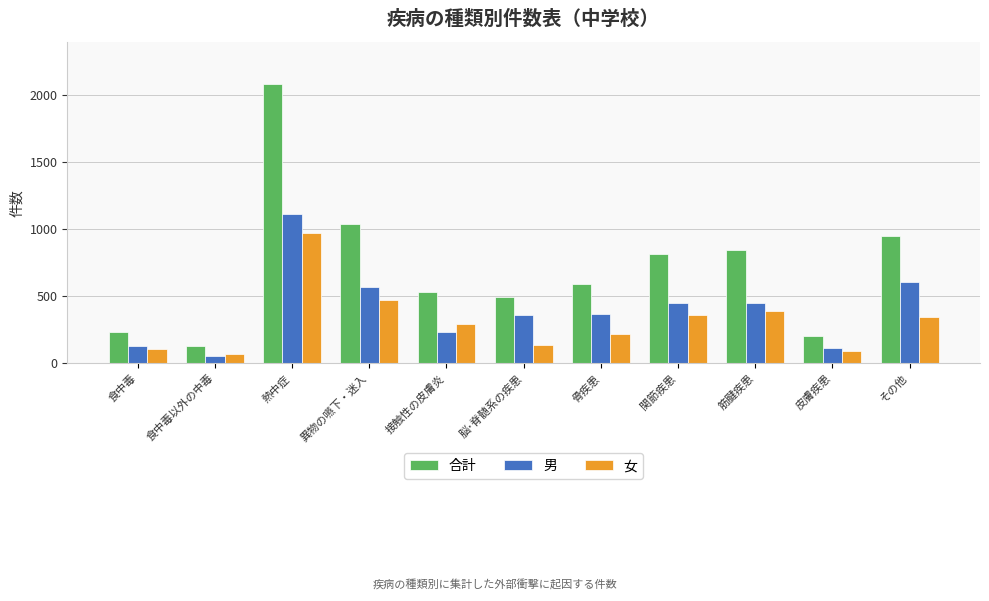

List the labels in order of 合計 value, smallest first.

食中毒以外の中毒, 皮膚疾患, 食中毒, 脳･脊髄系の疾患, 接触性の皮膚炎, 骨疾患, 関節疾患, 筋腱疾患, その他, 異物の嚥下・迷入, 熱中症